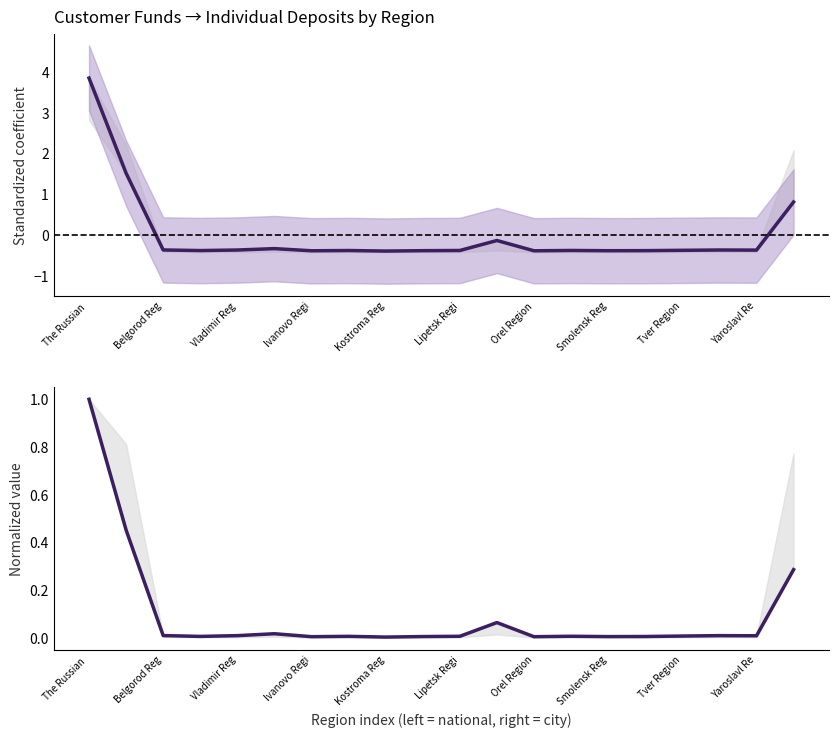

What is the difference between the second highest and second lowest values in the individual deposits in rubles series?

1.9